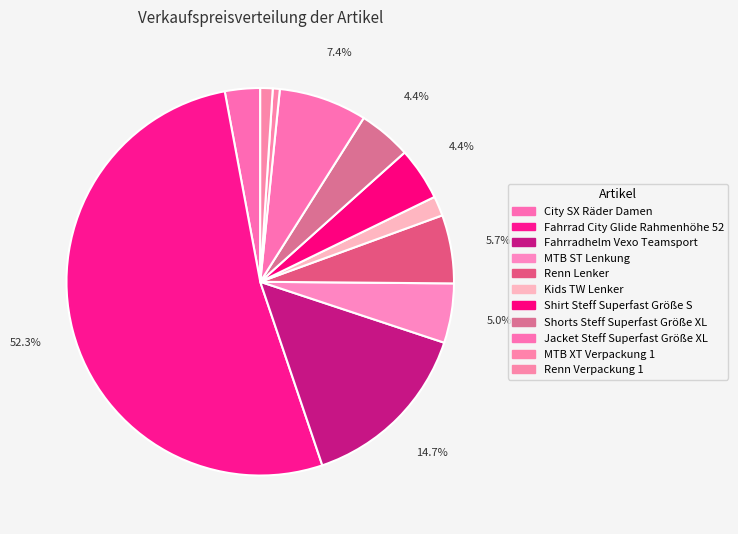

To the nearest percent, what is the combined percentage of Shorts Steff Superfast Größe XL and Renn Lenker?

10%